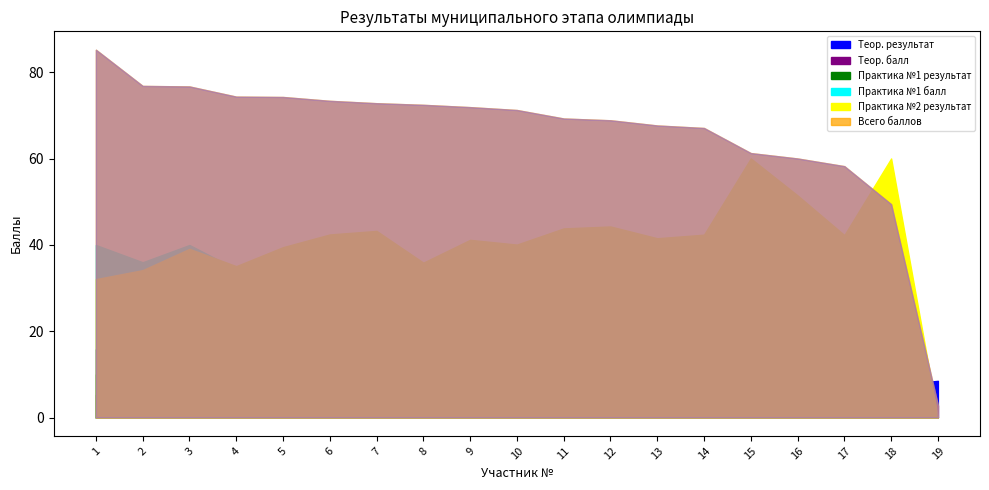

How many lines are shown in the chart?

6